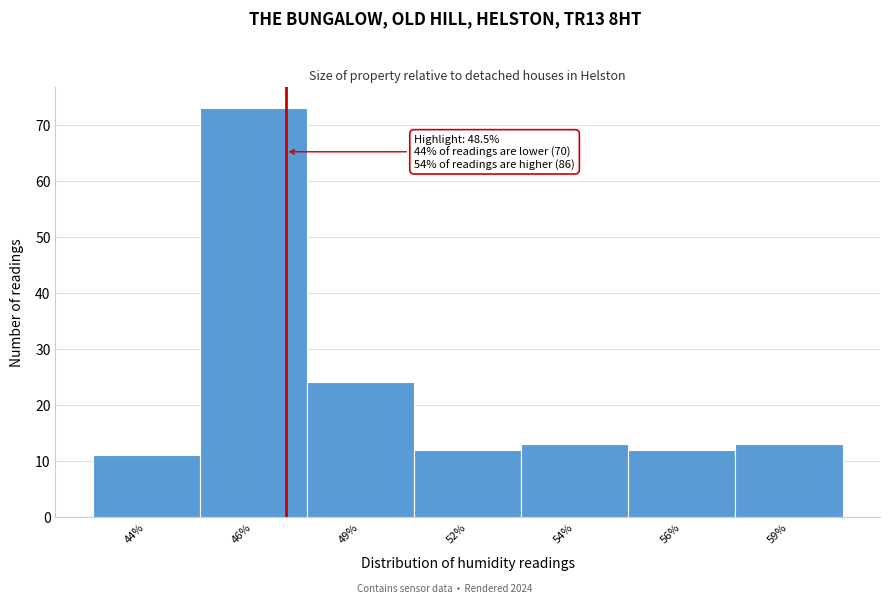

Reading left to right, list all the values displayed in this chart.

44%=11	46%=73	49%=24	52%=12	54%=13	56%=12	59%=13